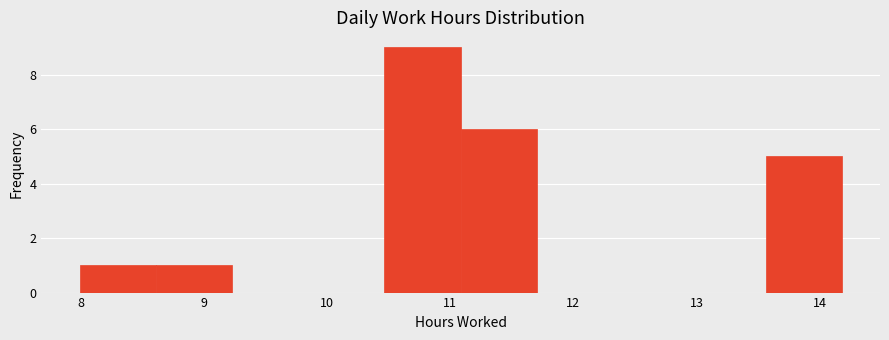

Over which range of the x-axis is the bar tallest?

10.5 to 11.1